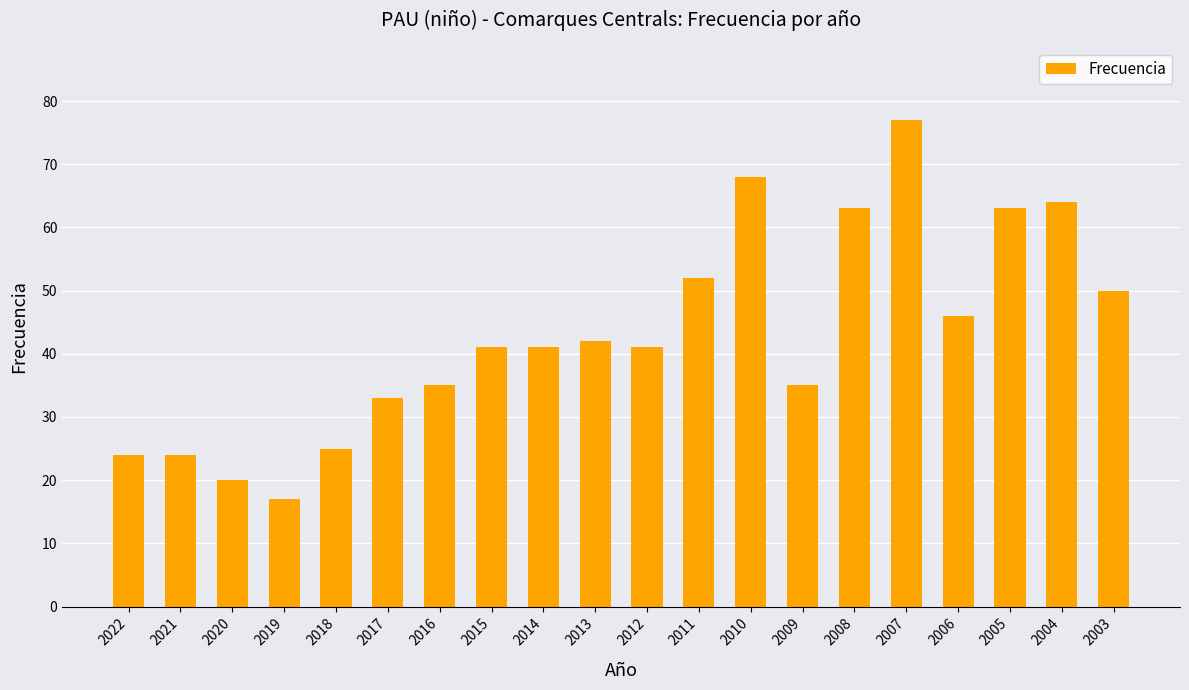

What is the maximum value shown in the chart?

77